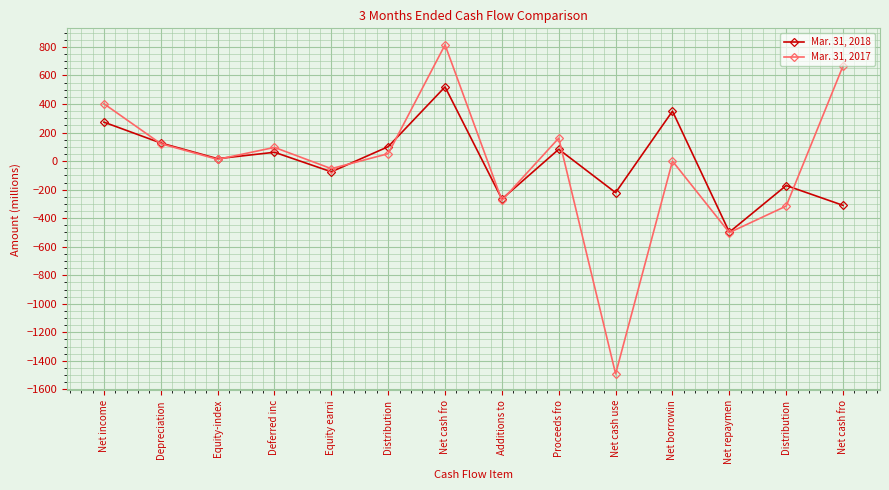

True or false: Mar. 31, 2017 has more than 0 points higher than both neighbors.

True